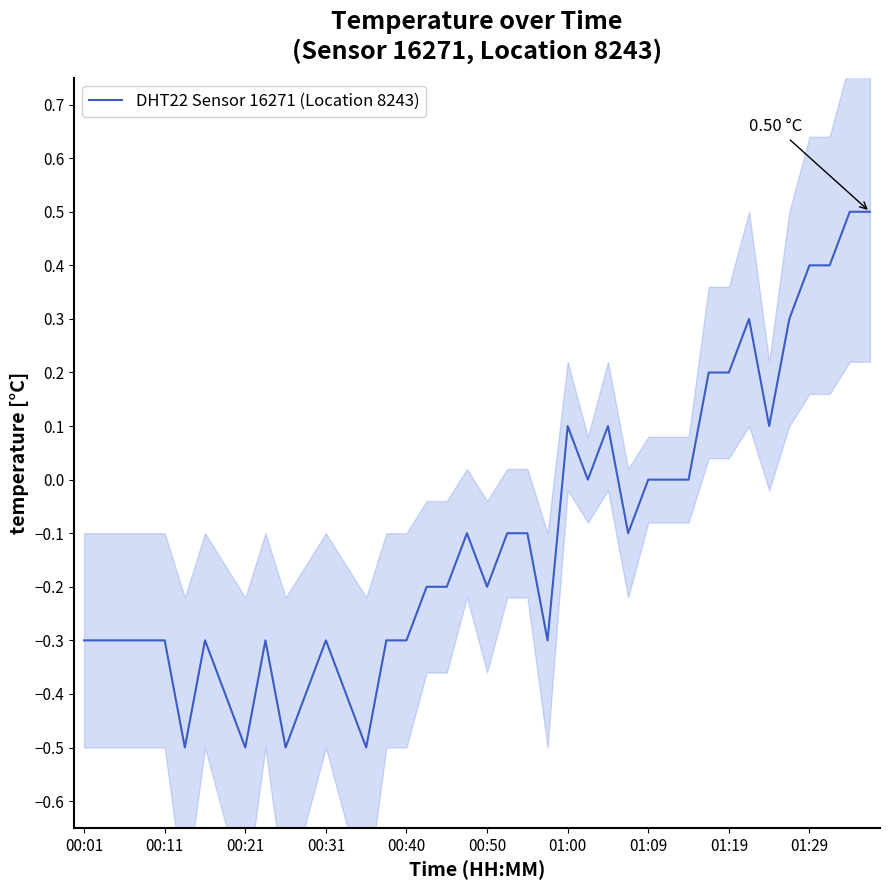

Is it true that the value at 29 is -0.7?

False